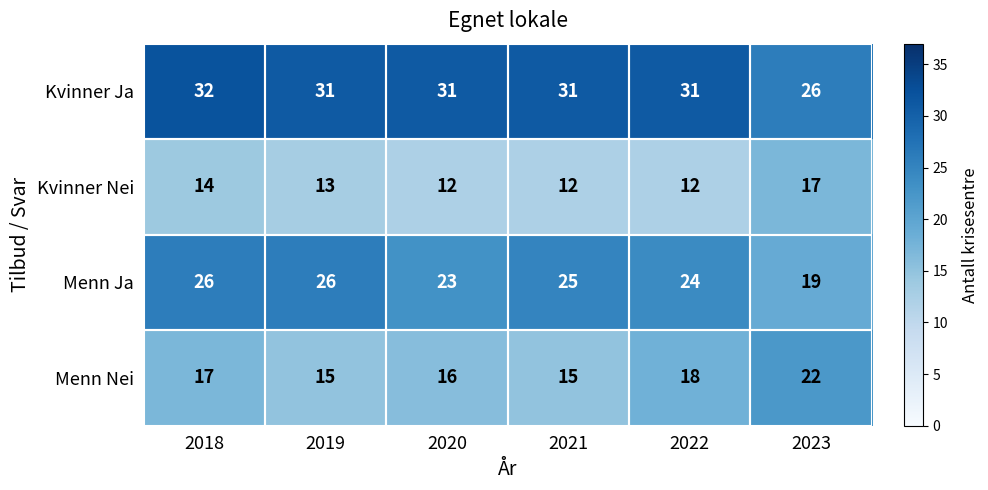

At how many categories does at least one series exceed 23?

6